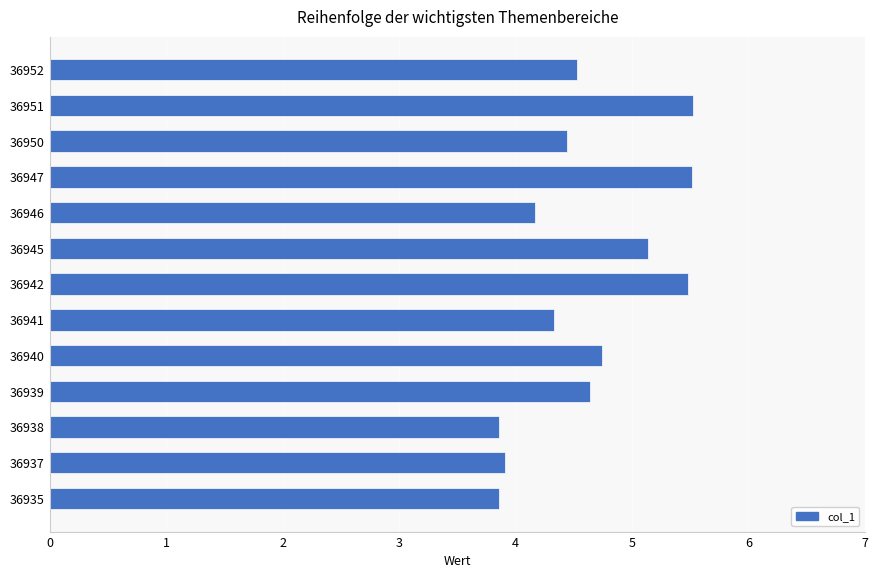

What is the sum of all values?

60.1